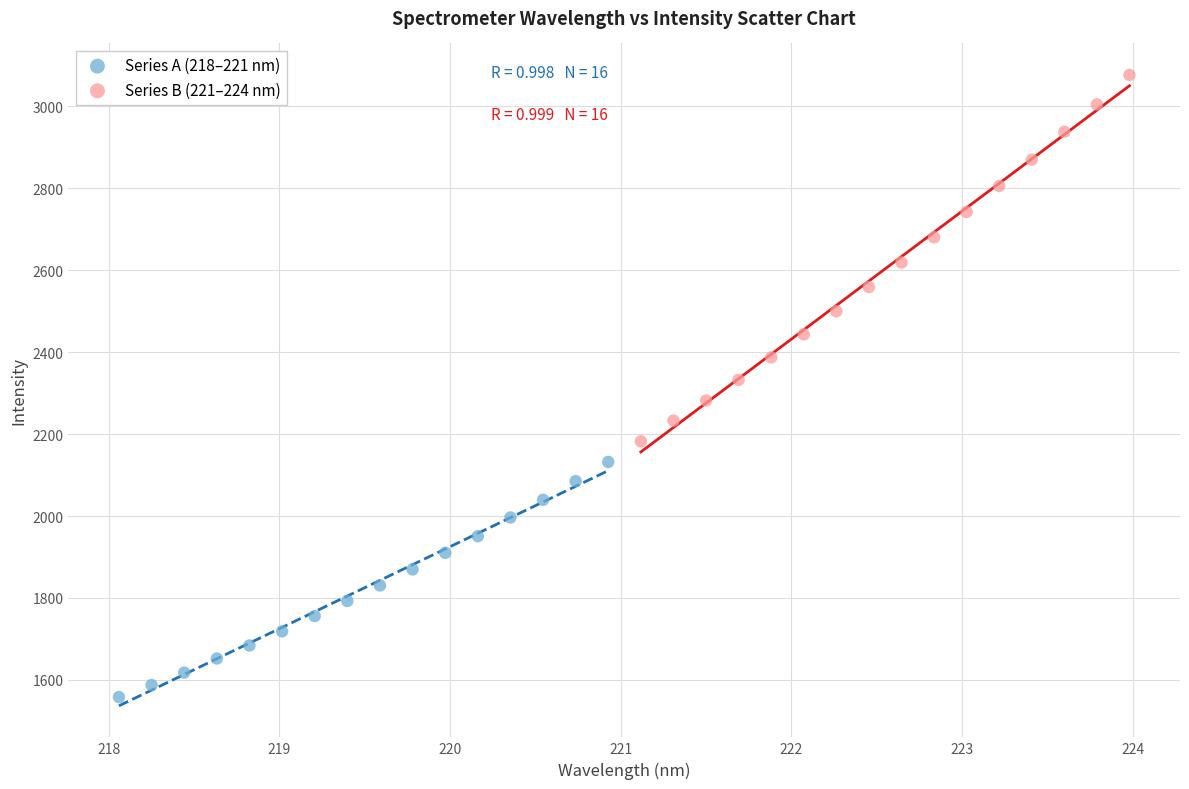

Which series reaches the minimum Y coordinate?

Series A (218–221 nm)